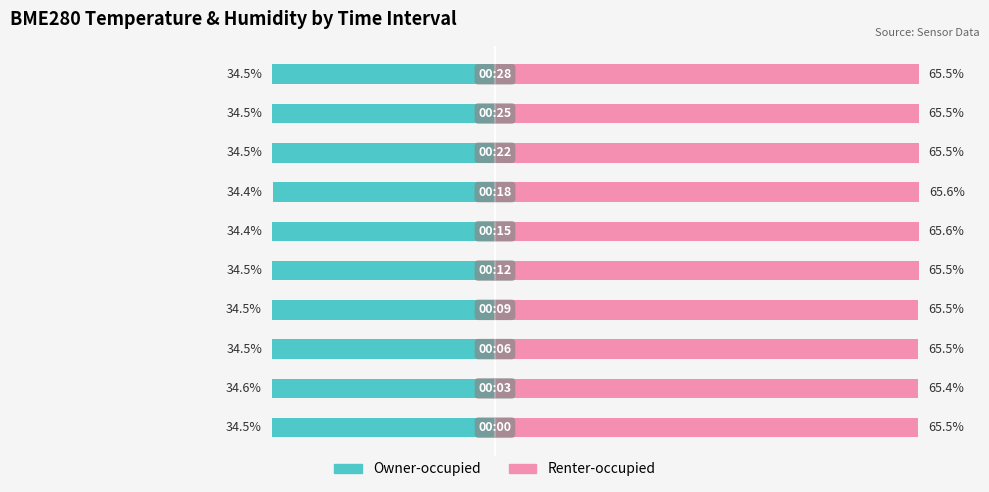

What is the average value of the Renter-occupied series?

65.5